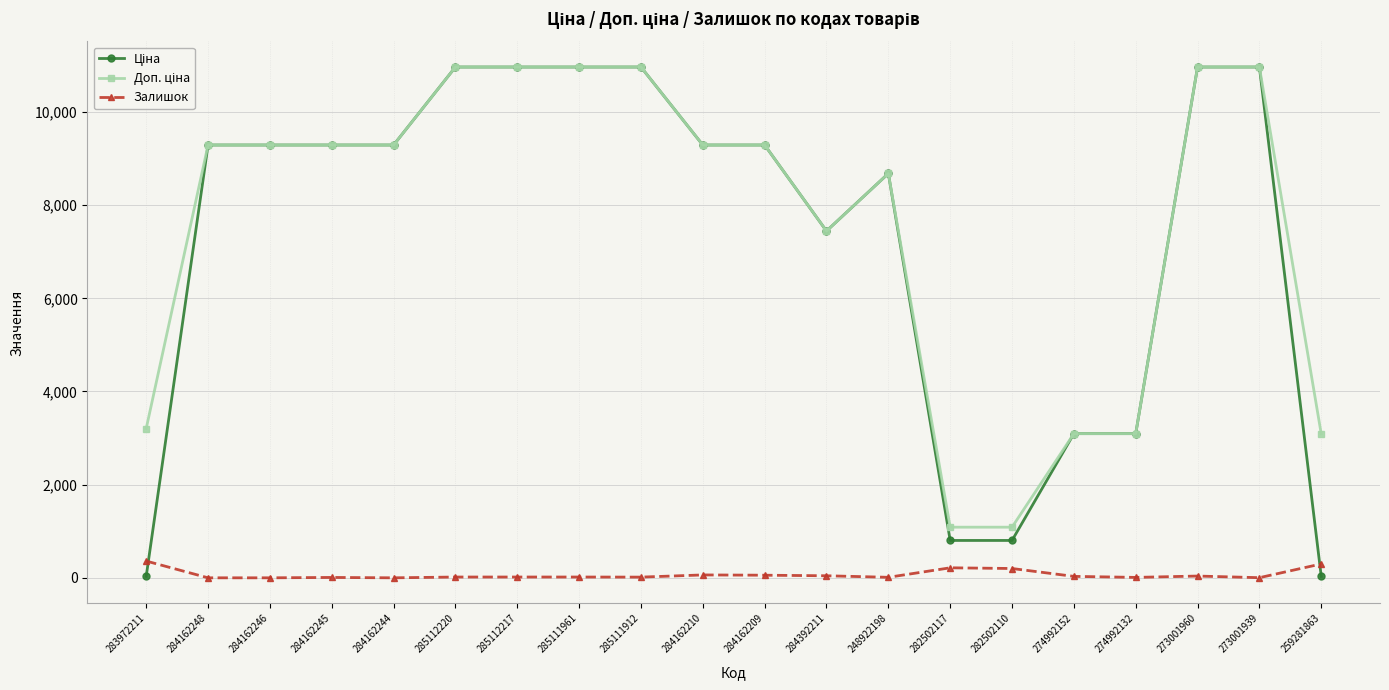

Does the chart display data point markers on the line(s)?

Yes